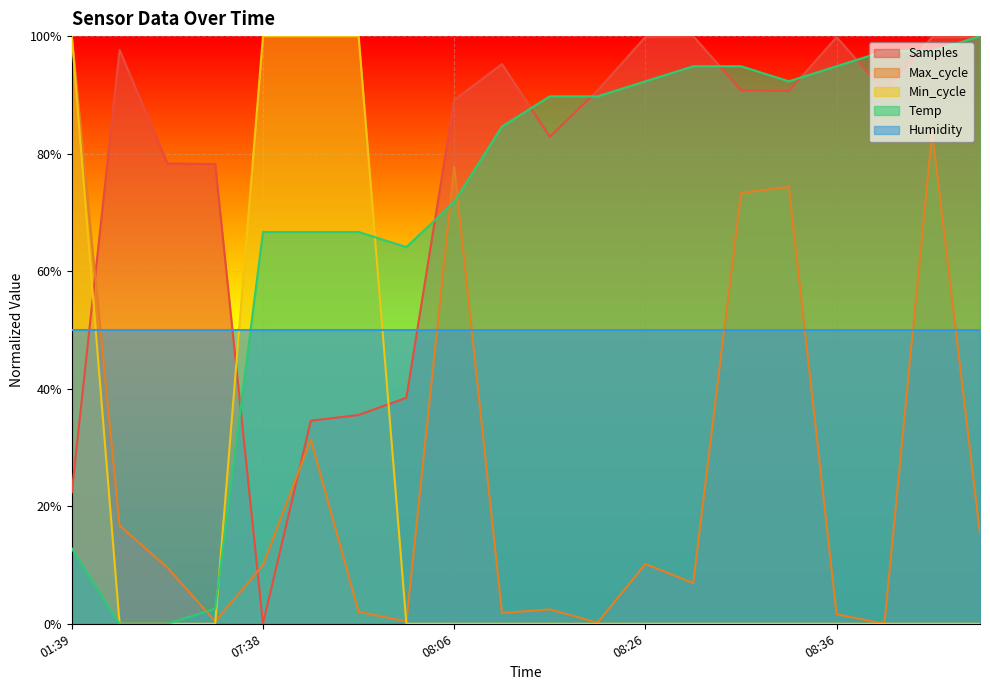

What are all the series names shown in the legend?

Samples, Max_cycle, Min_cycle, Temp, Humidity